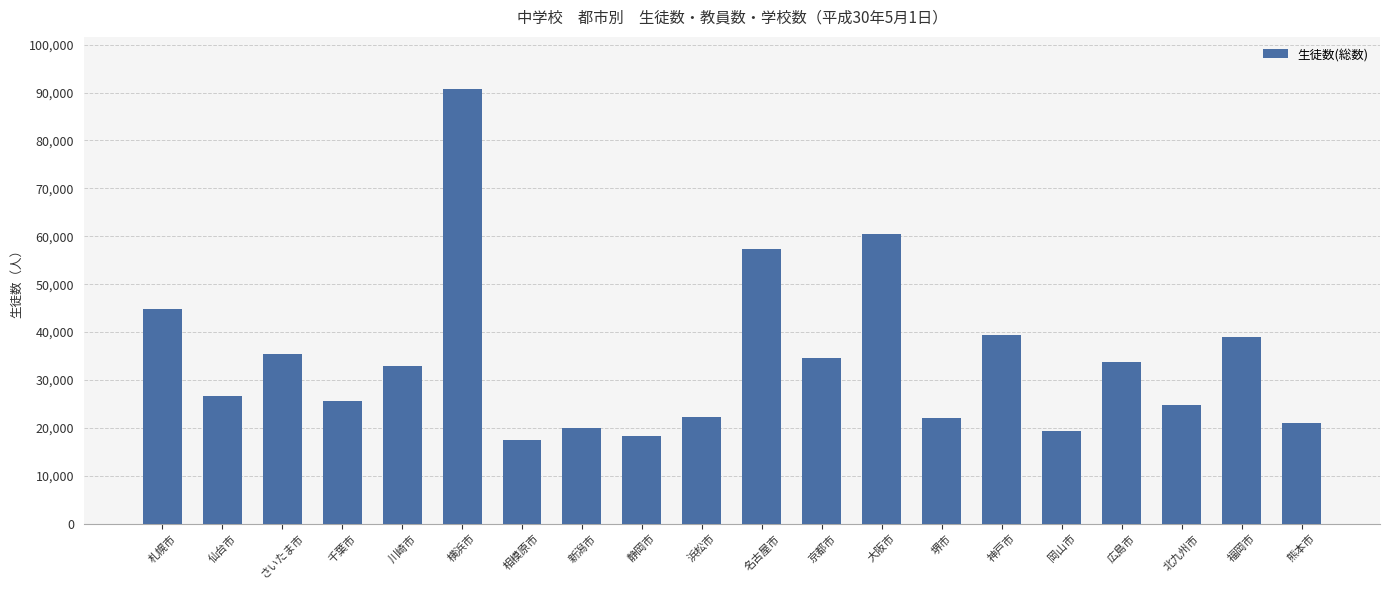

How many bars are there in total?

20